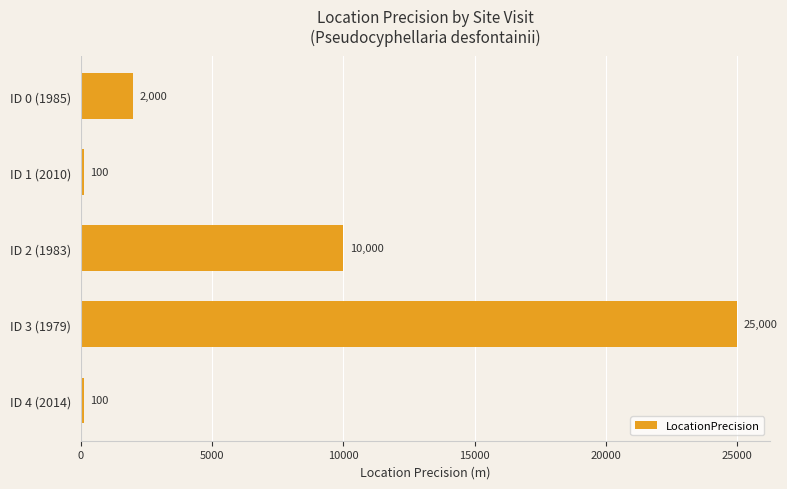

How many distinct data groups are displayed?

1